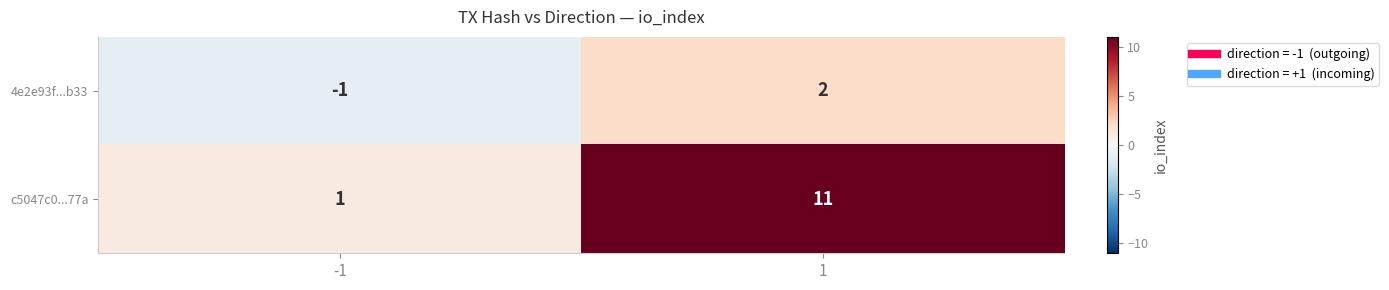

Count the number of data series in this chart.

2